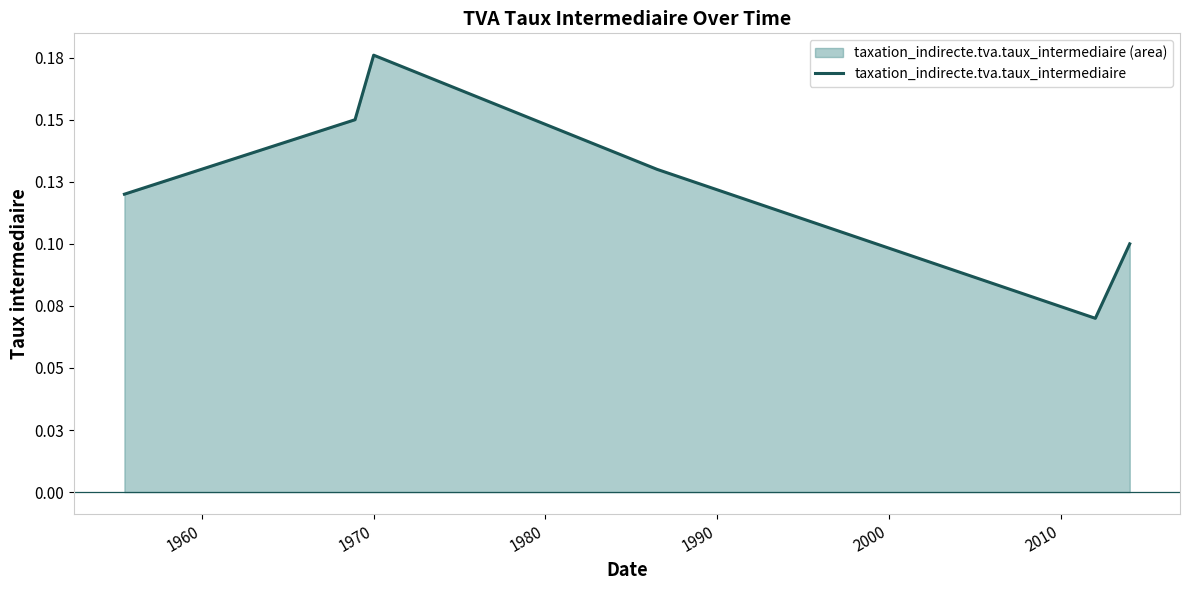

Does the chart display data point markers on the line(s)?

No